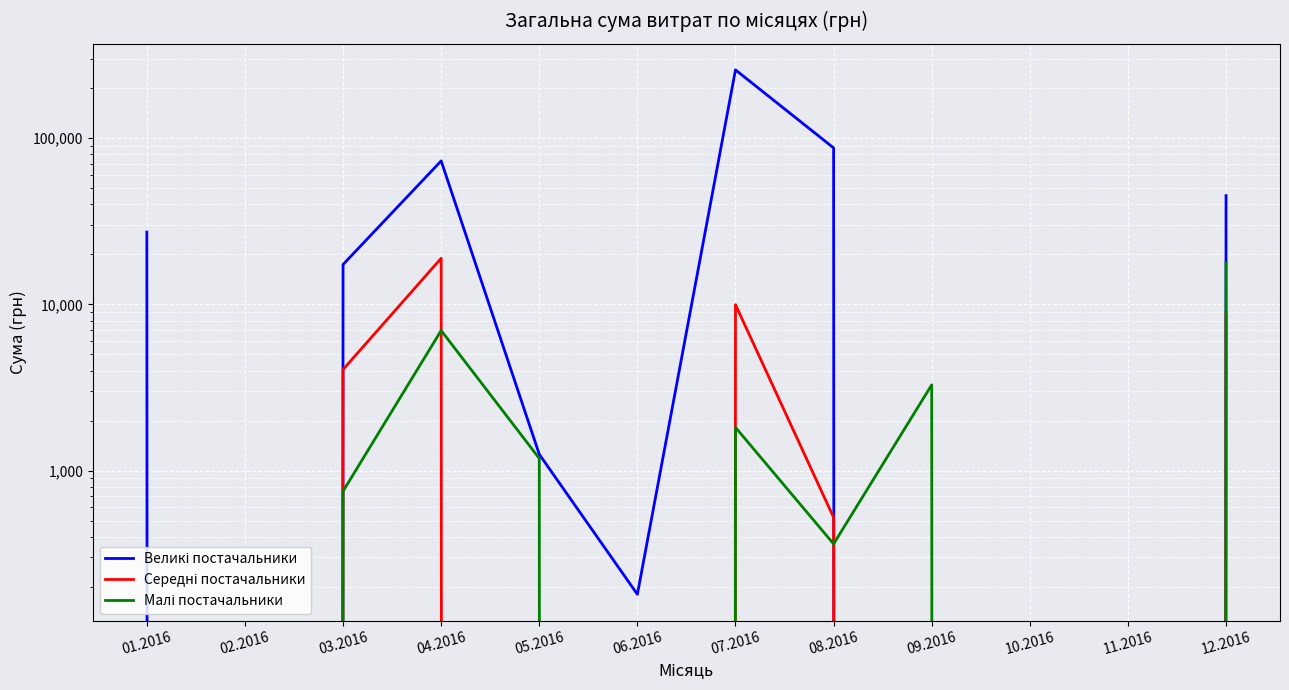

What are all the series names shown in the legend?

Великі постачальники, Середні постачальники, Малі постачальники